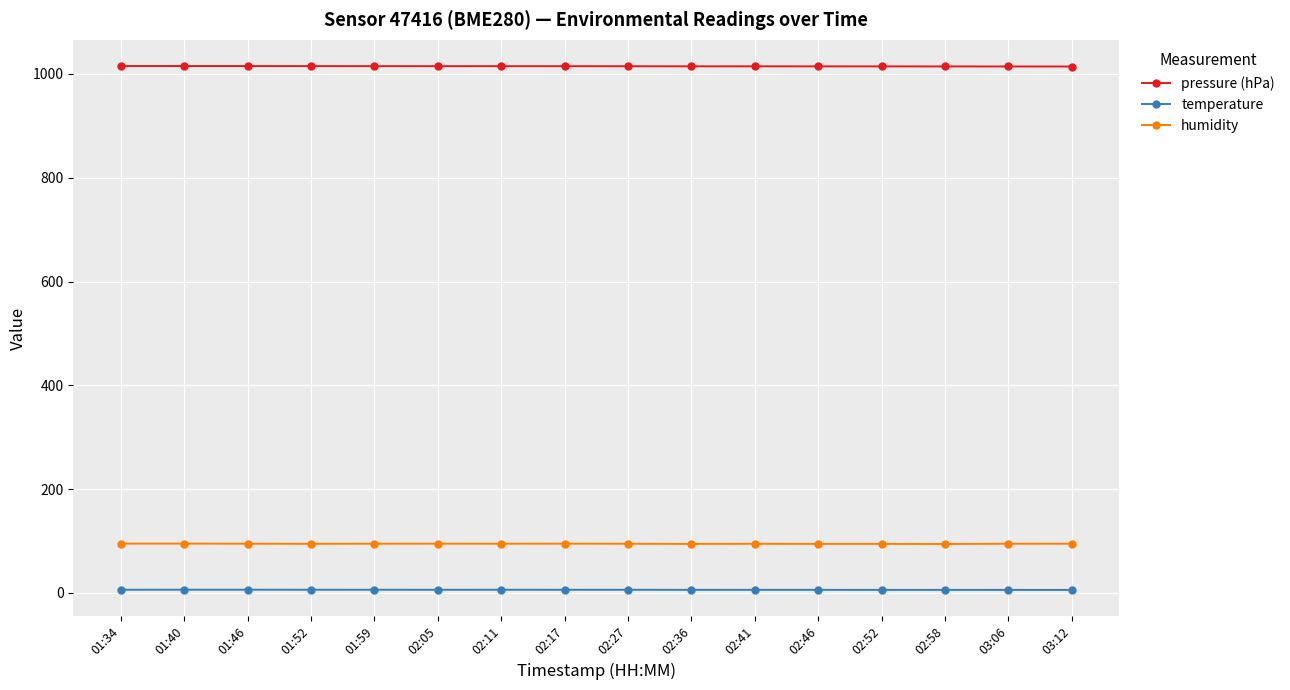

At 02:58, list the series in order from smallest to largest.

temperature, humidity, pressure (hPa)